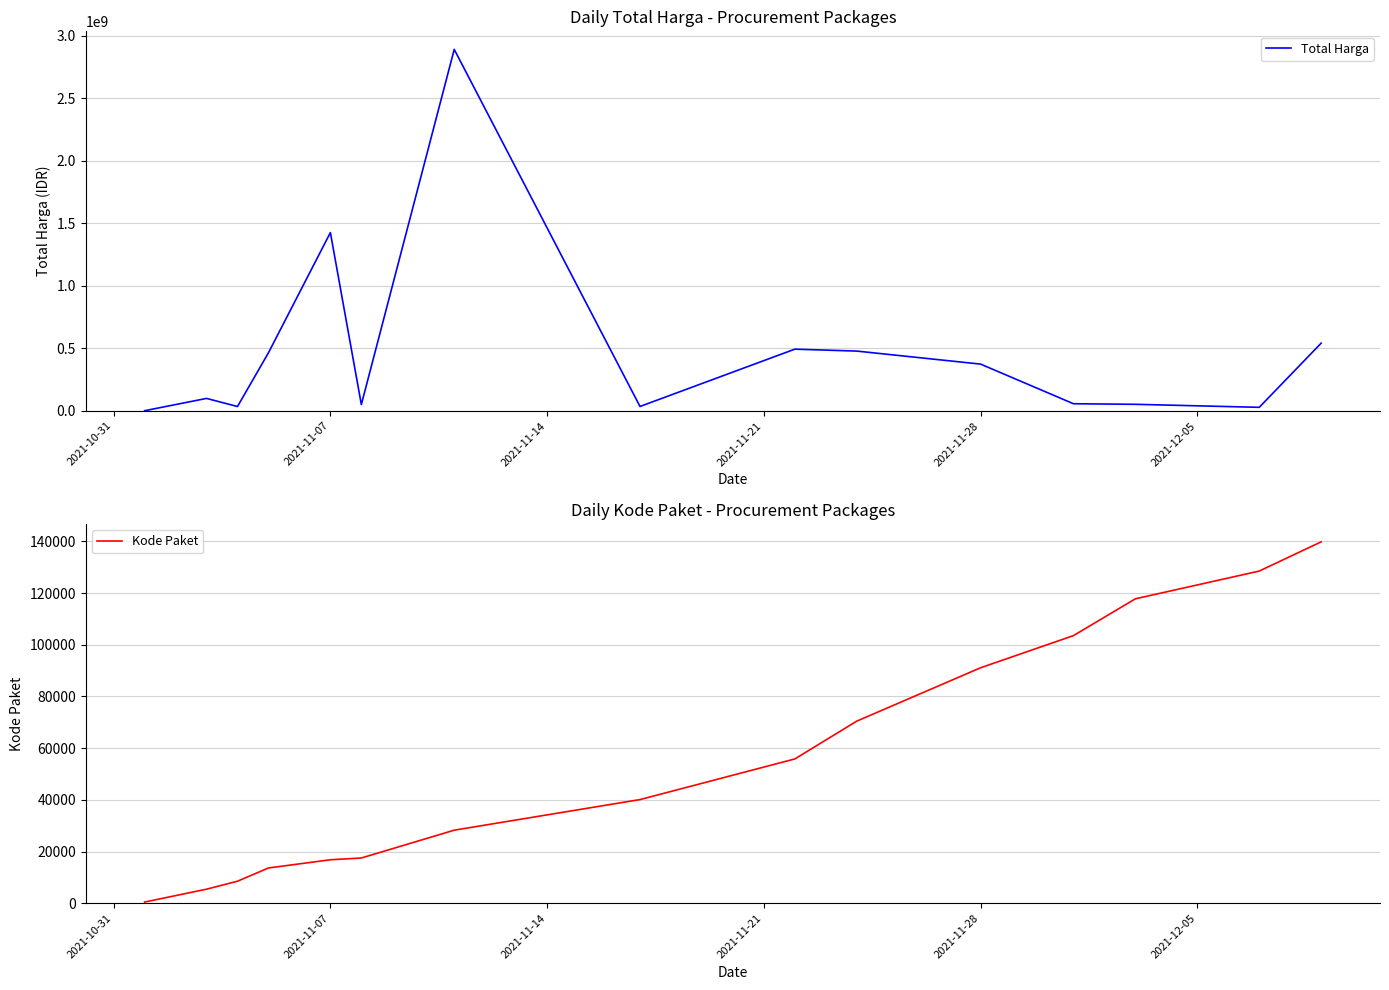

What is the sum of all Total Harga values?

7019361010